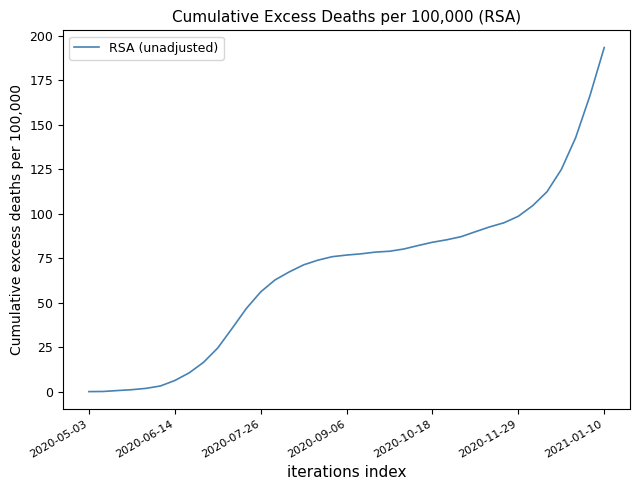

What is the greatest value displayed?

193.4